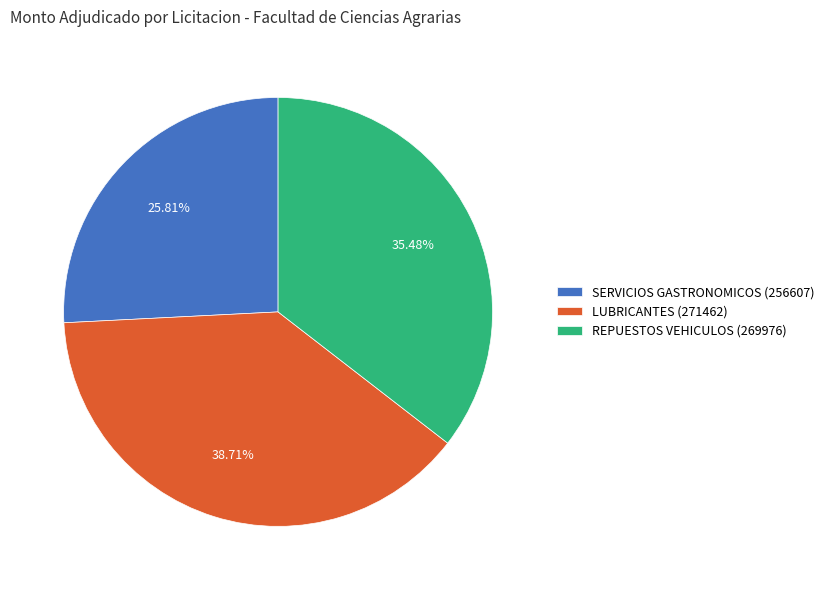

Which category has the biggest portion of the pie?

LUBRICANTES (271462)